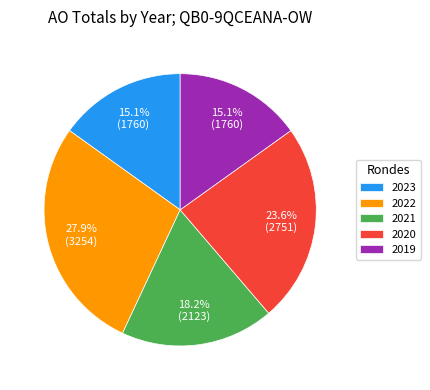

Between 2023 and 2021, which is larger?

2021